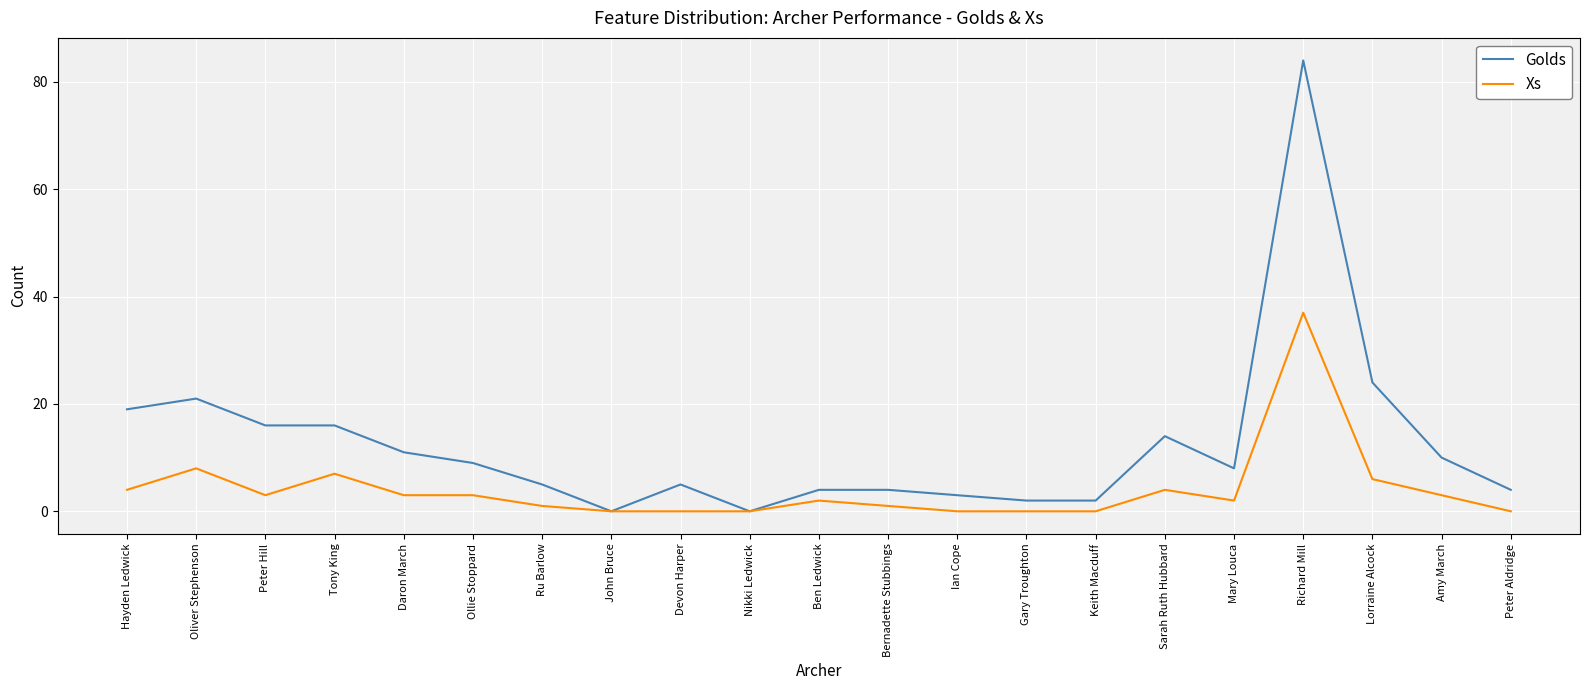

Is the value of Golds at Peter Aldridge greater than the value of Xs at Daron March?

Yes